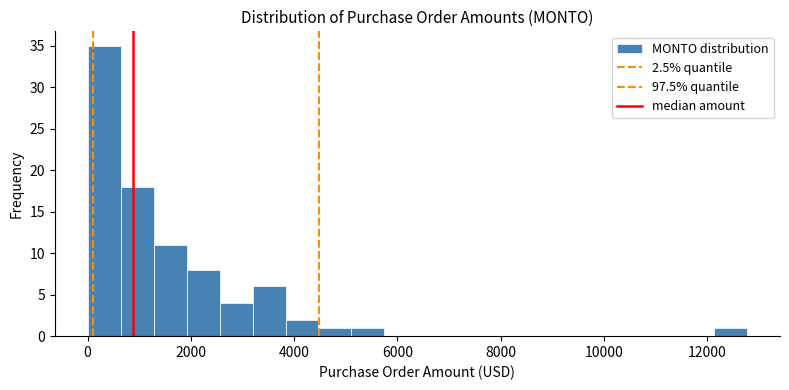

Read against the x-axis, roughly where is the centre of the tallest bar?

400